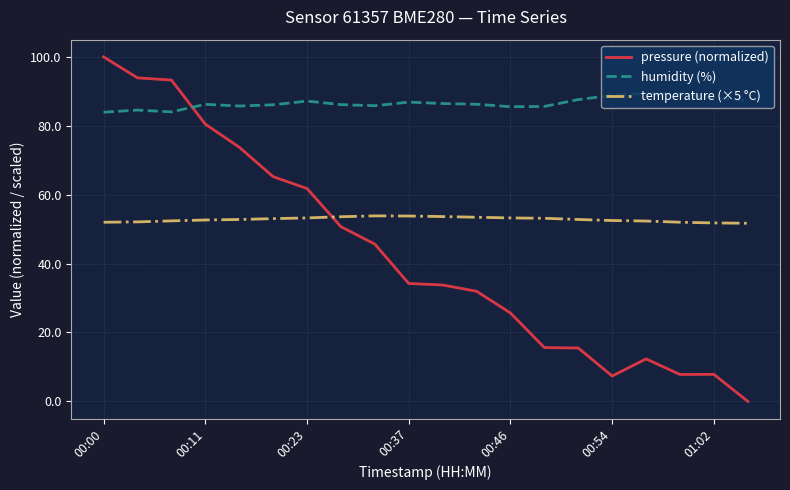

True or false: humidity (%) has more than 0 interior local peaks.

True